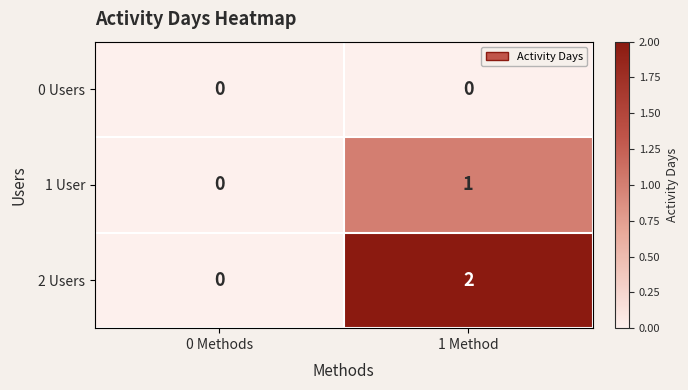

Rank the series by their average value, from highest to lowest.

2 Users, 1 User, 0 Users